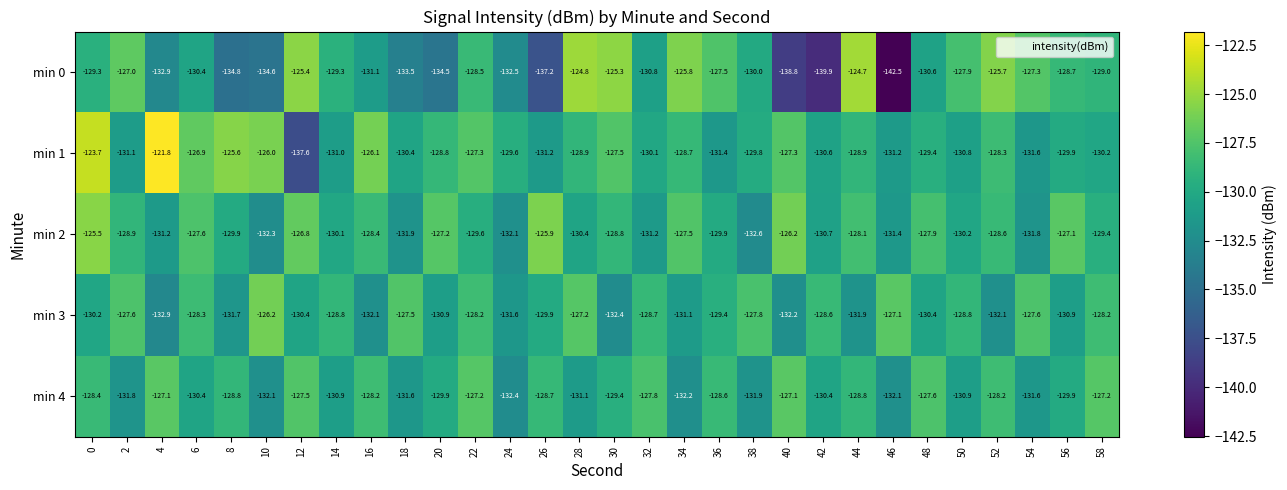

At how many categories does at least one series exceed -140?

30